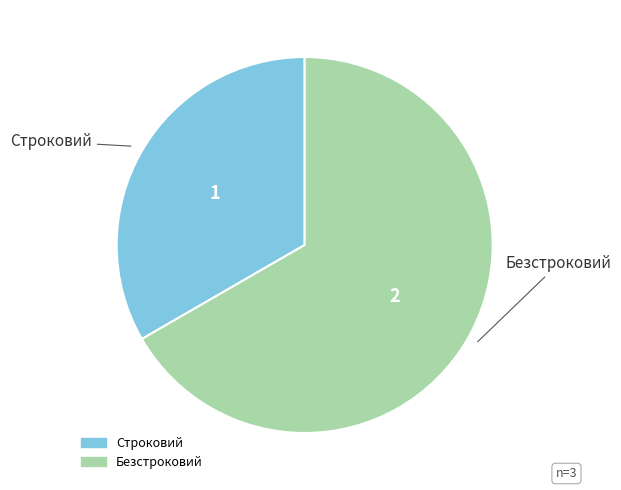

How many slices are in this pie chart?

2